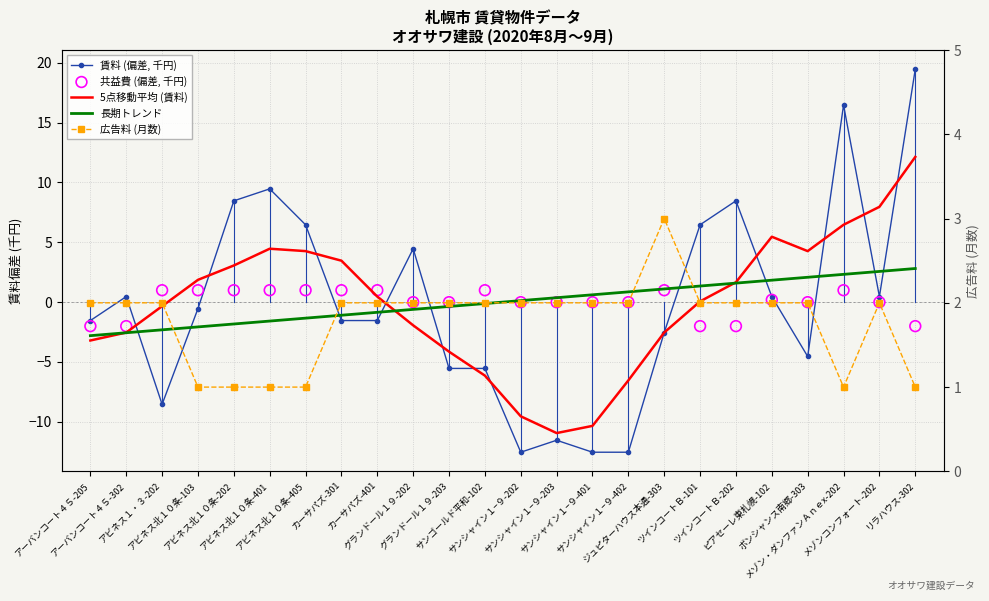

What are all the series names shown in the legend?

賃料 (偏差, 千円), 5点移動平均 (賃料), 長期トレンド, 共益費 (偏差, 千円), 広告料 (月数)